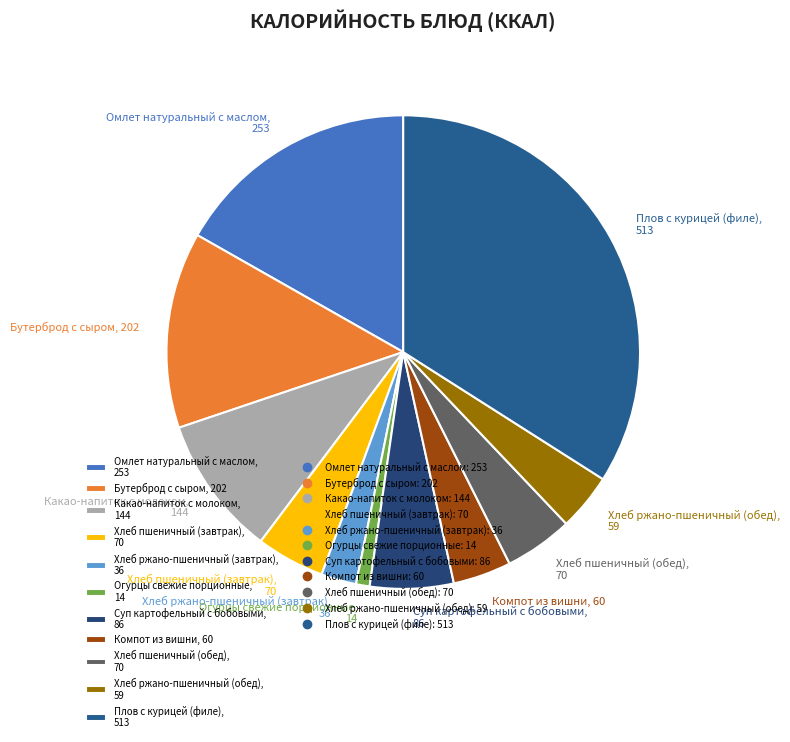

Is it true that Суп картофельный с бобовыми is 6% of the pie?

True